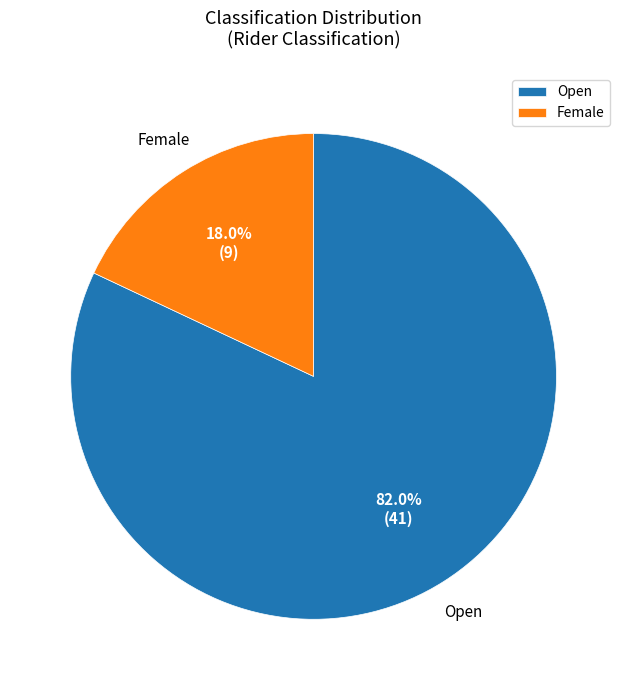

Is Female the majority of the pie?

No